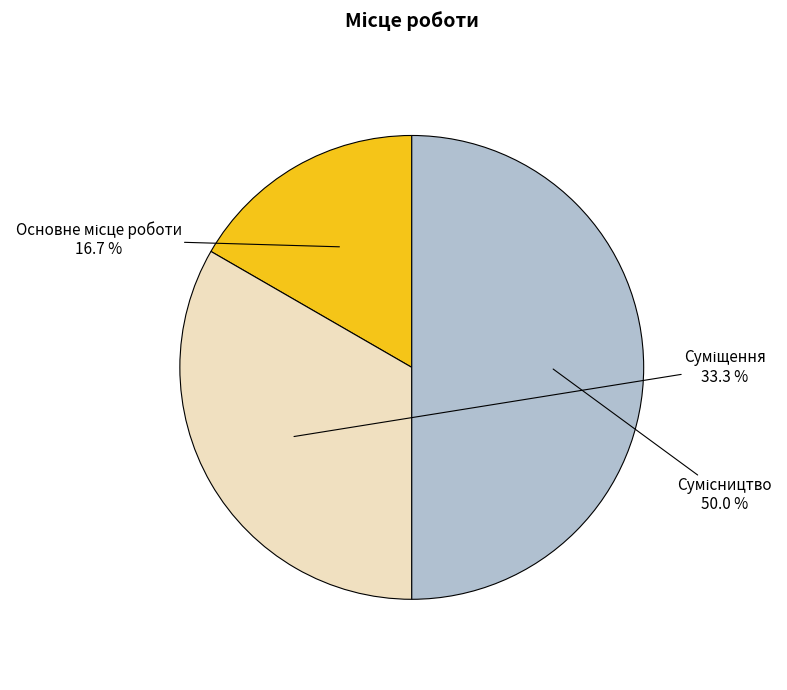

Is there a majority slice in this chart?

No